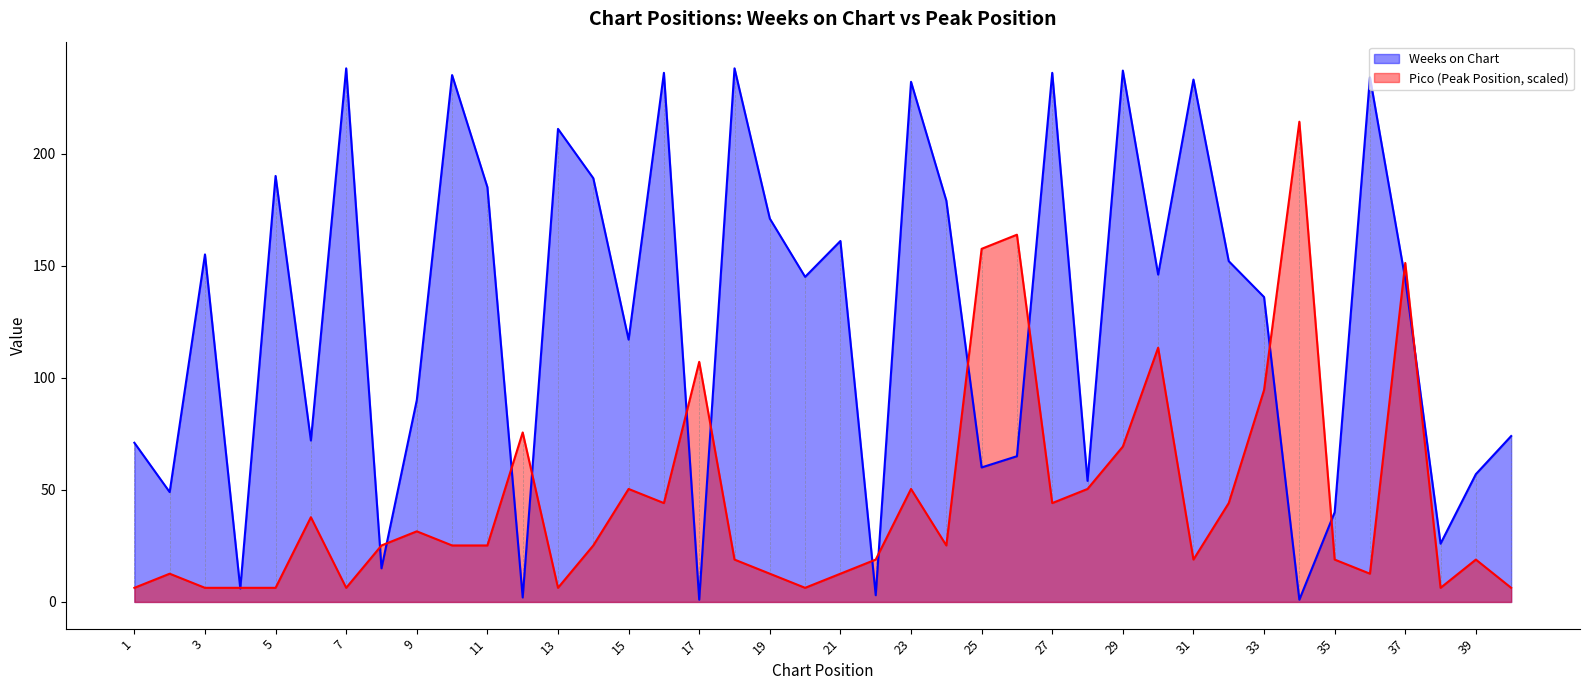

What is the average value of the Weeks on Chart series?

127.2